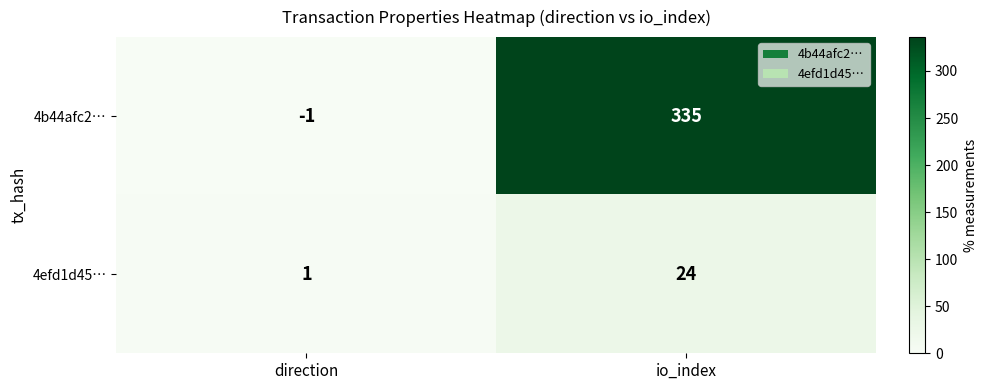

Is it true that 4efd1d45… equals 1 at direction?

True